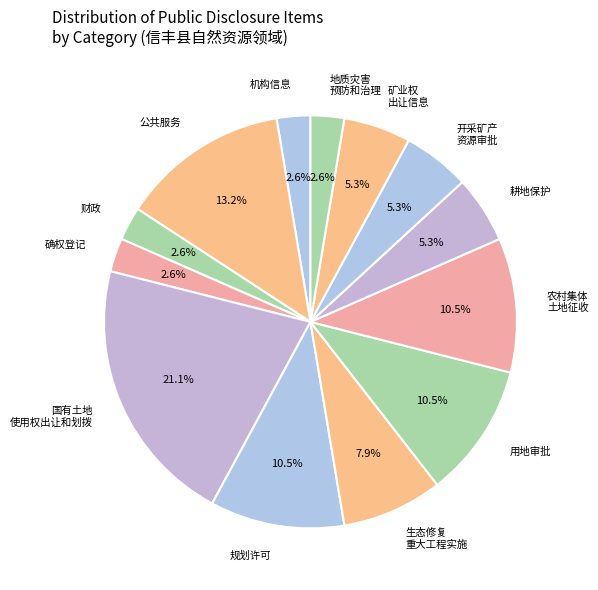

What portion of the pie excludes 用地审批?

89.5%